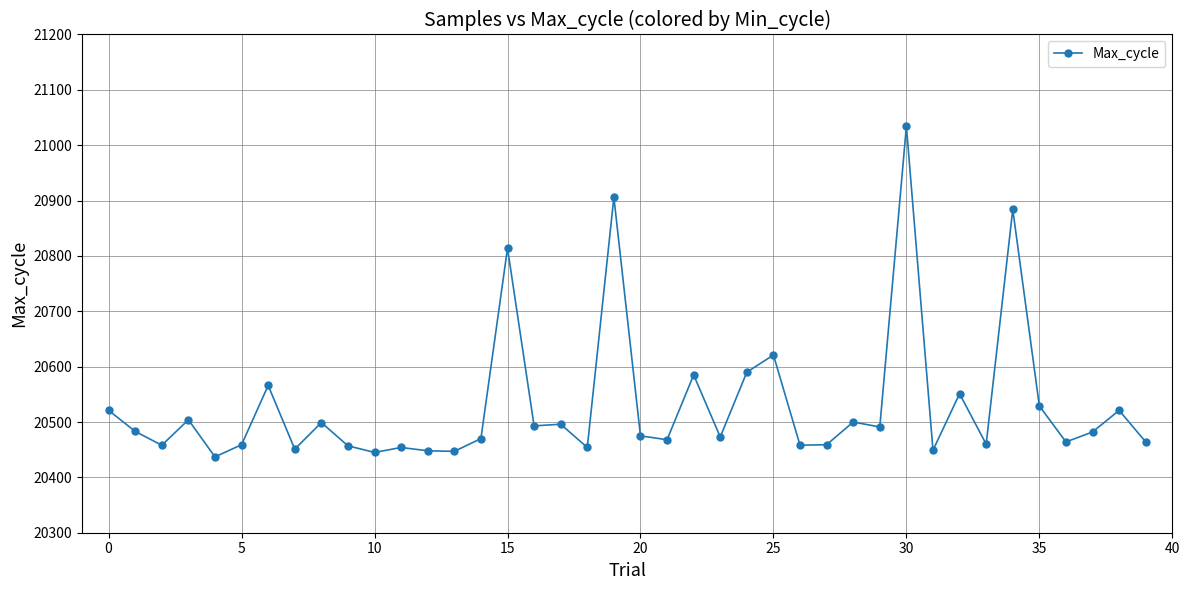

What is the value of the 7th point from the left?

20566